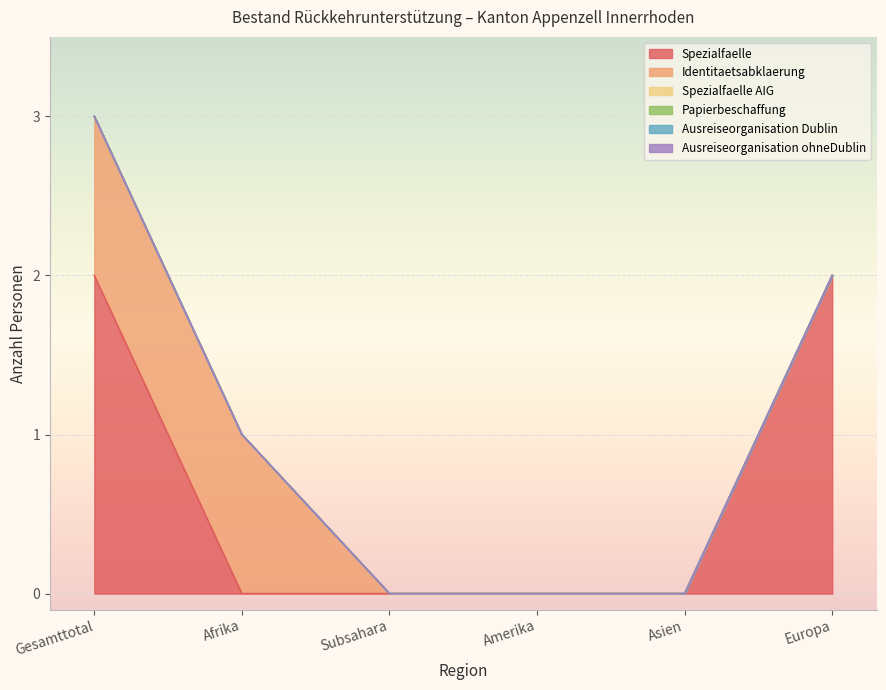

True or false: Spezialfaelle and Ausreiseorganisation_ohneDublin cross at least once.

False